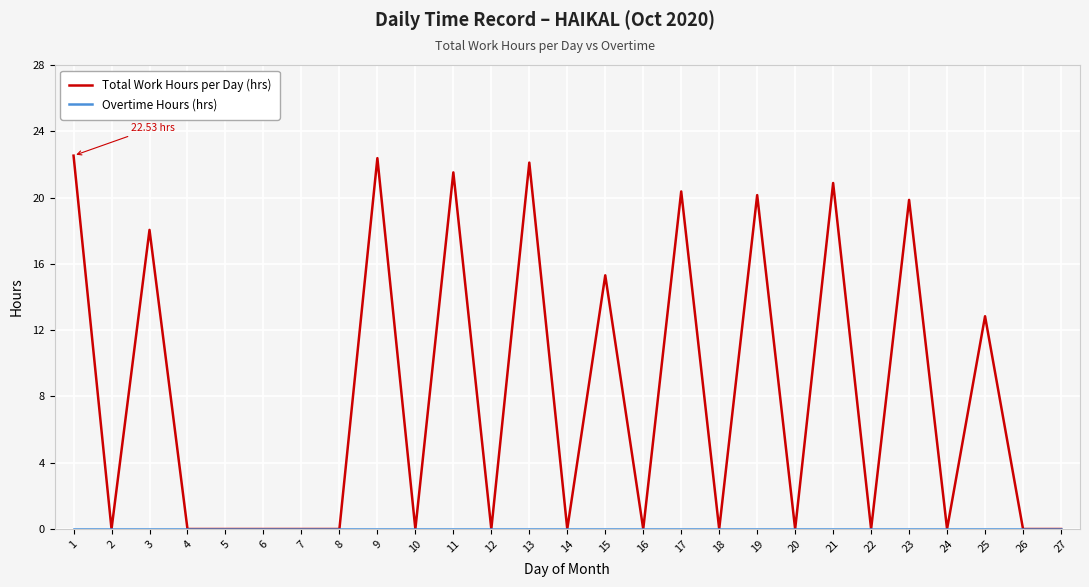

Which series changed the most between 18 and 21?

Total Work Hours per Day (hrs)